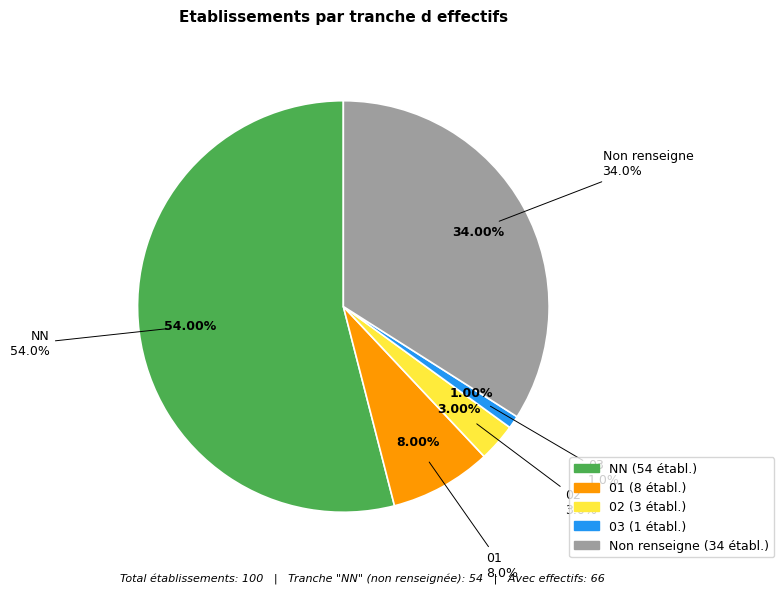

Which slice represents more than half of the pie?

NN